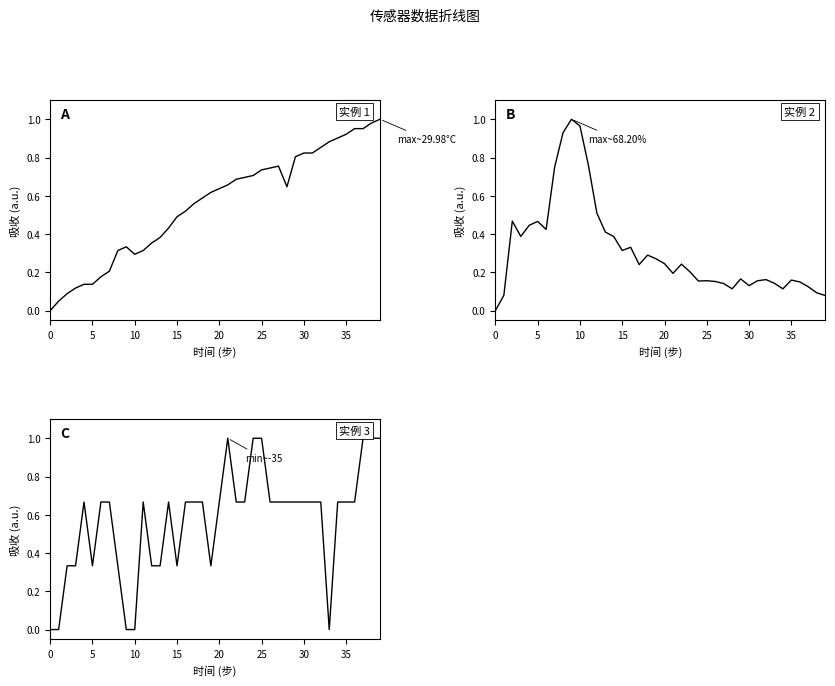

Which series has the largest total across all categories?

实例 3